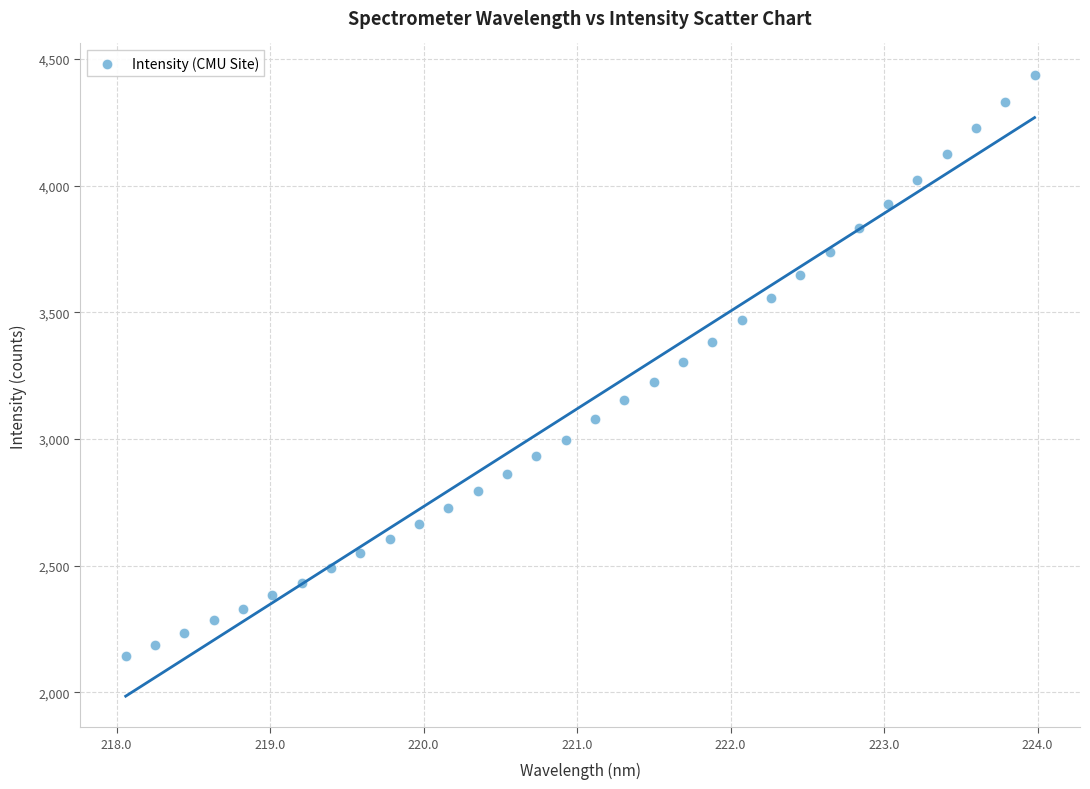

What is the range of Y values (max minus min)?

2296.9